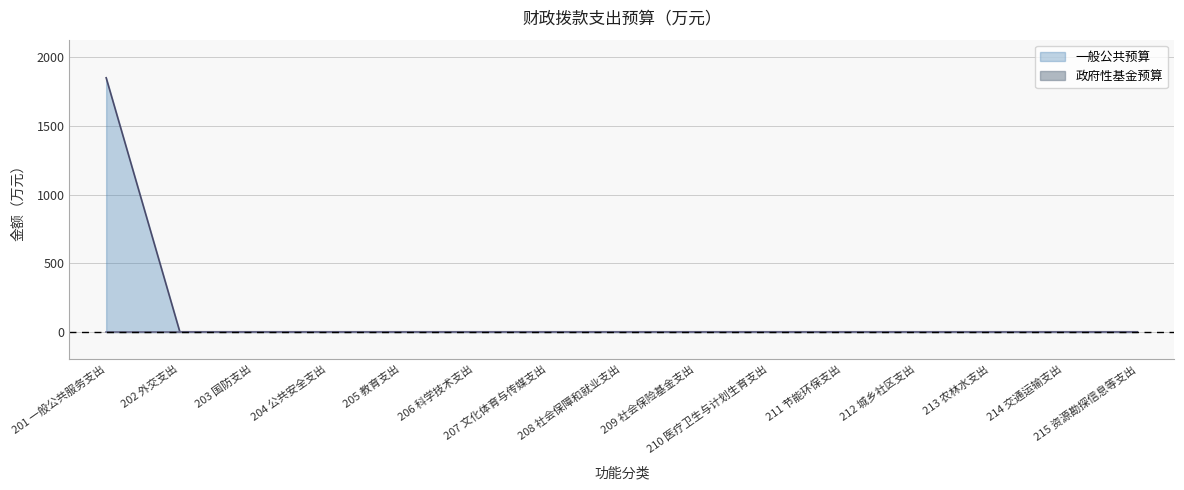

Reading left to right, what are all the values shown in this chart?

201 一般公共服务支出=1851.7	202 外交支出=0.0	203 国防支出=0.0	204 公共安全支出=0.0	205 教育支出=0.0	206 科学技术支出=0.0	207 文化体育与传媒支出=0.0	208 社会保障和就业支出=0.0	209 社会保险基金支出=0.0	210 医疗卫生与计划生育支出=0.0	211 节能环保支出=0.0	212 城乡社区支出=0.0	213 农林水支出=0.0	214 交通运输支出=0.0	215 资源勘探信息等支出=0.0